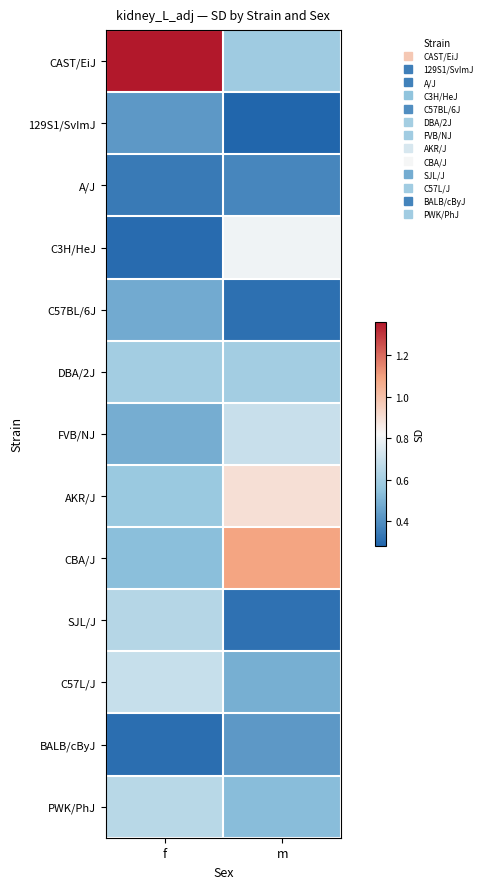

At which category is the sum across all series the highest?

m